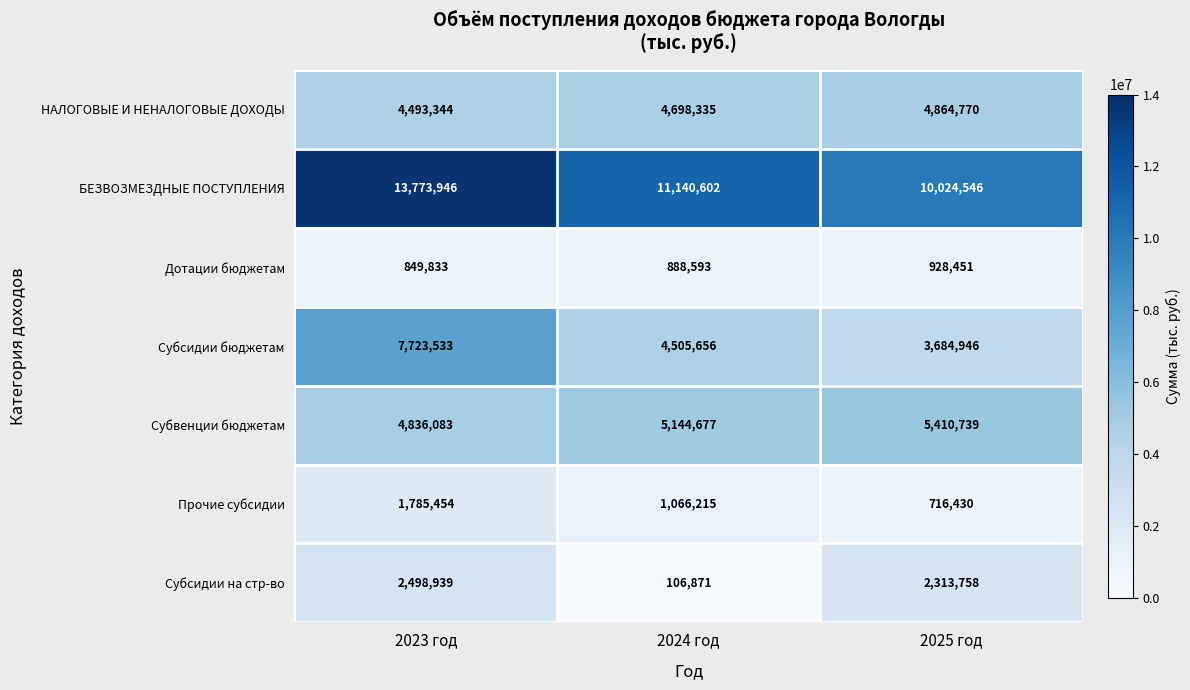

What is the total value across all series at 2024 год?

27550949